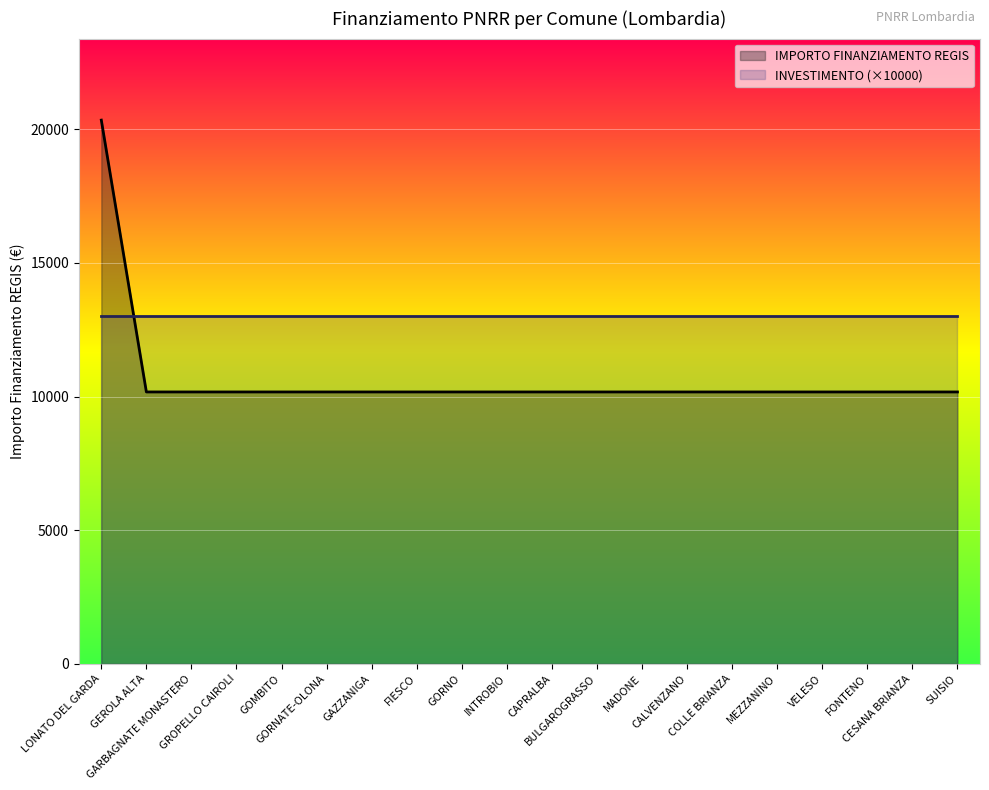

What is the label of the 1st point from the left?

LONATO DEL GARDA